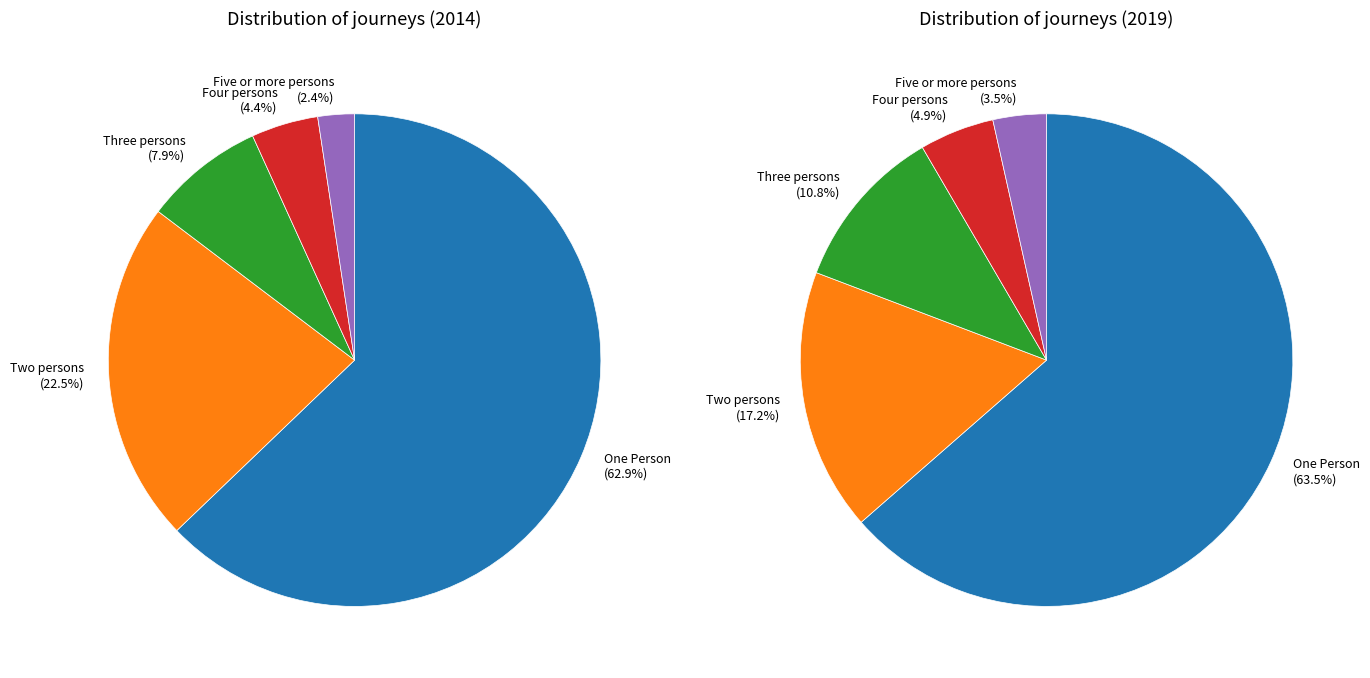

Is it true that Four persons is 1% of the pie?

False